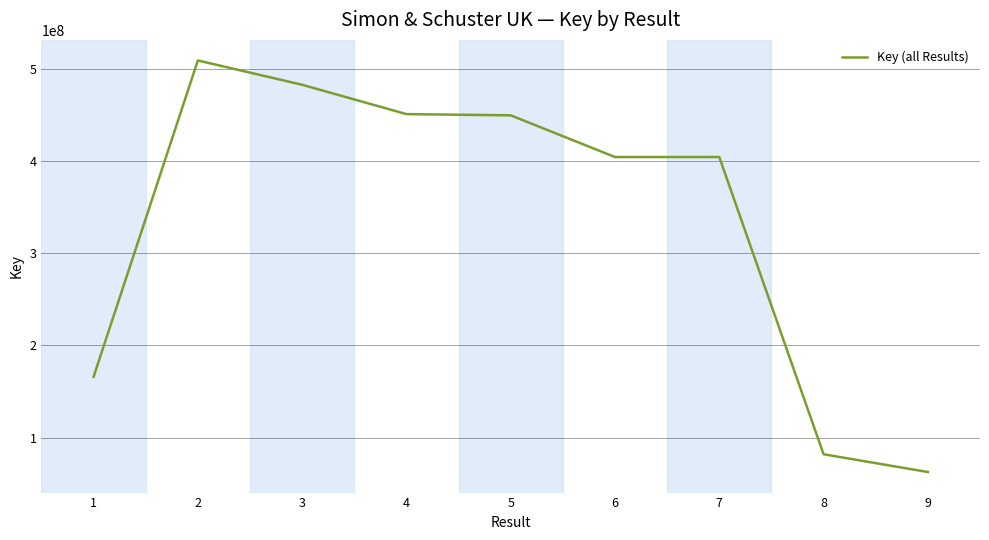

What is the sum of the values at 7 and 4?

855189801